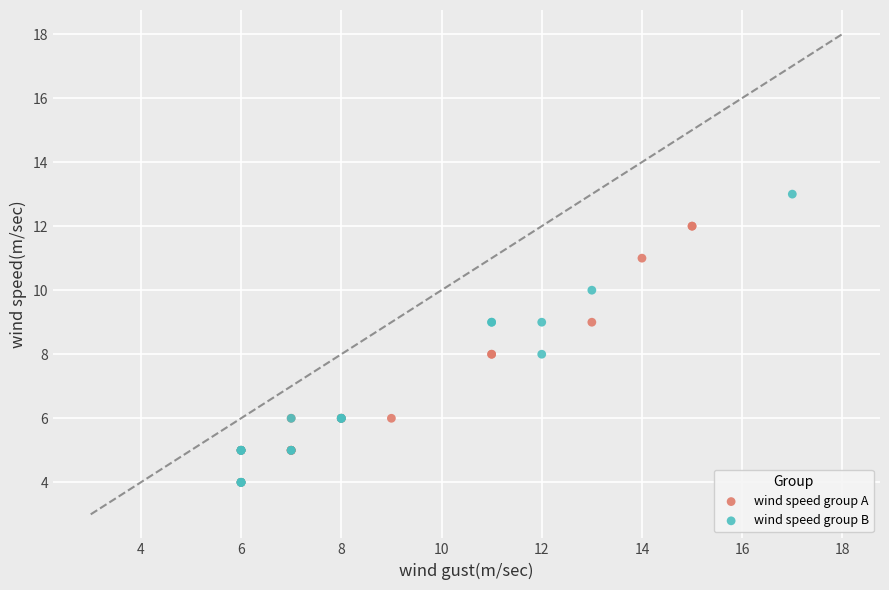

Which series has the widest spread of Y values?

wind speed group B